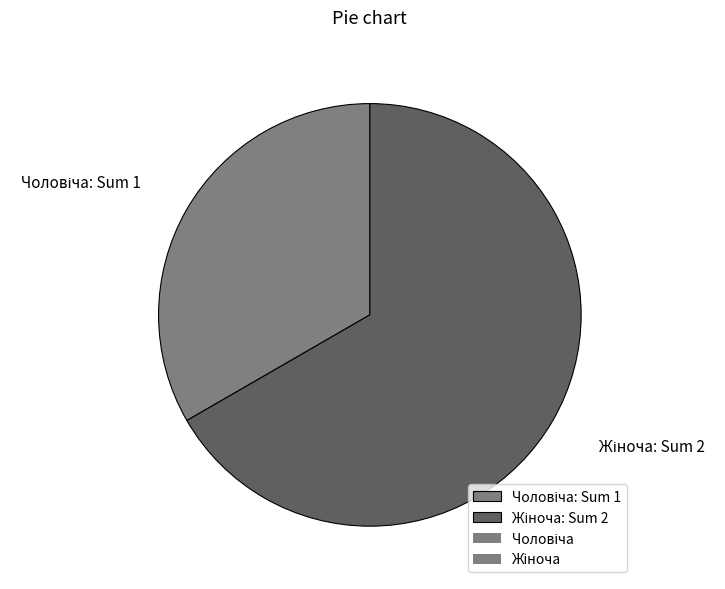

Is there a majority slice in this chart?

Yes